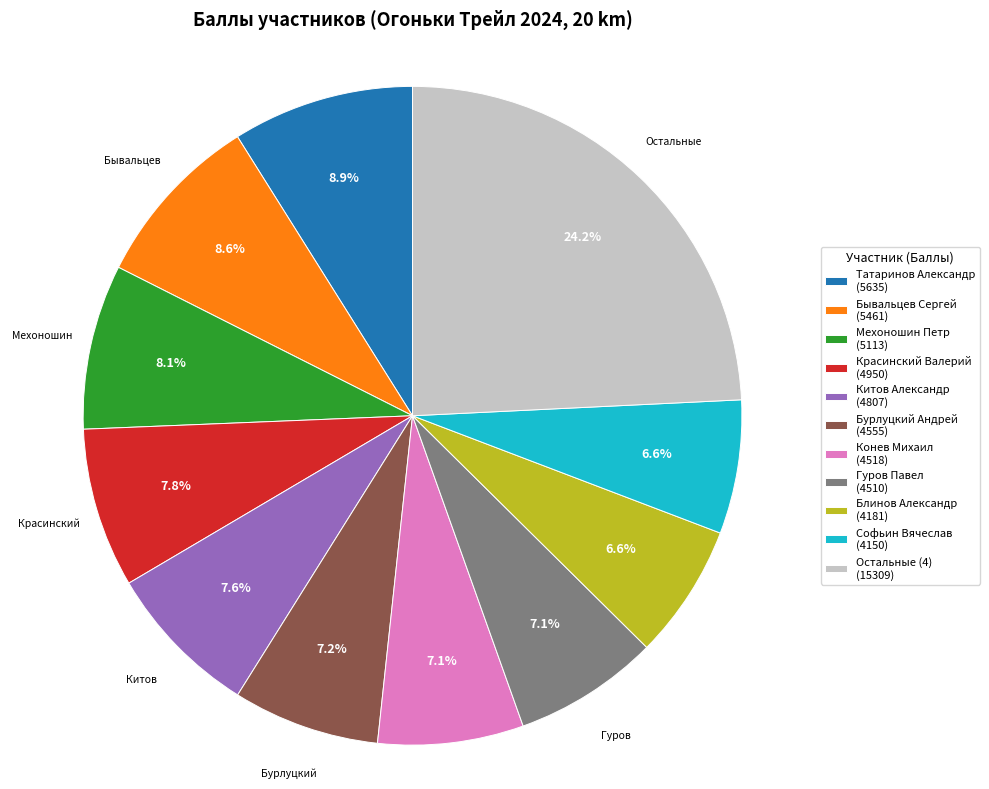

What is the largest slice in the pie chart?

Остальные (4) (15309)